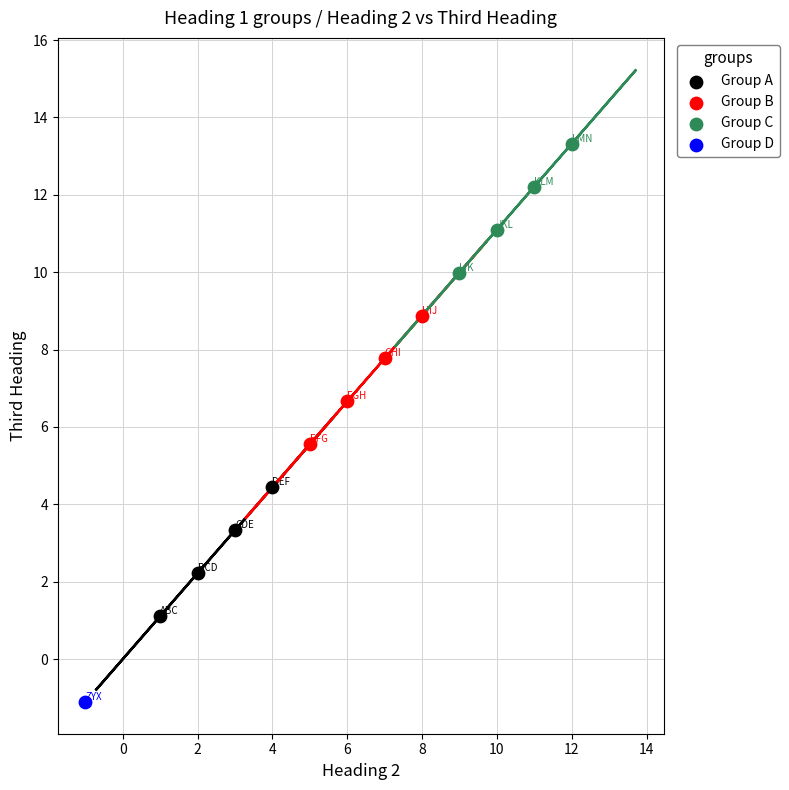

What are all the series names shown in the legend?

Group A, Group B, Group C, Group D